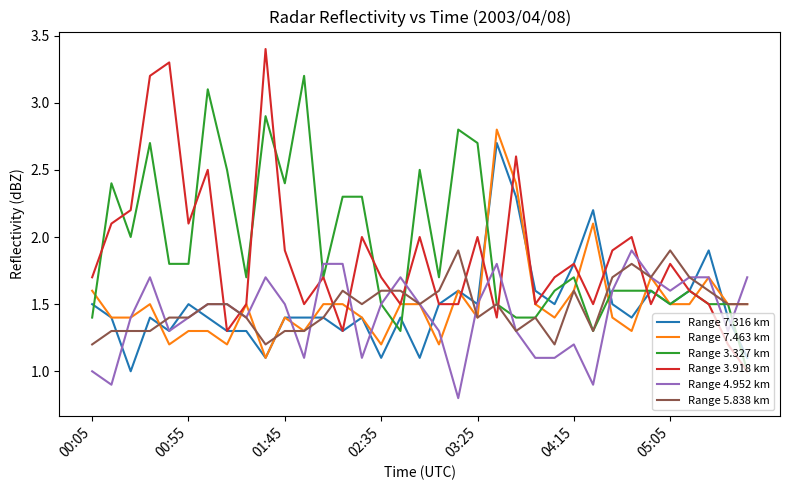

Which series has the widest spread of values?

Range 3.918 km